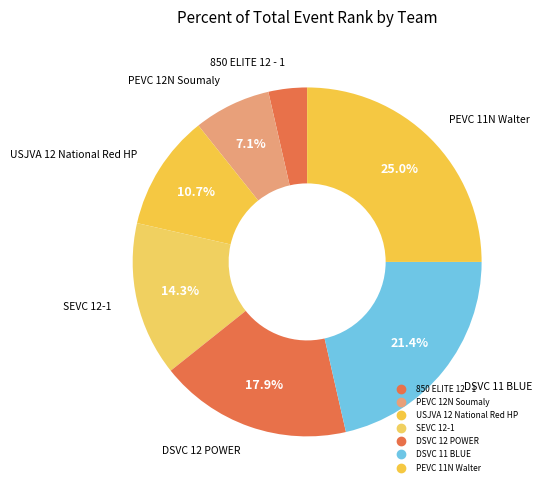

How many slices are in this pie chart?

7